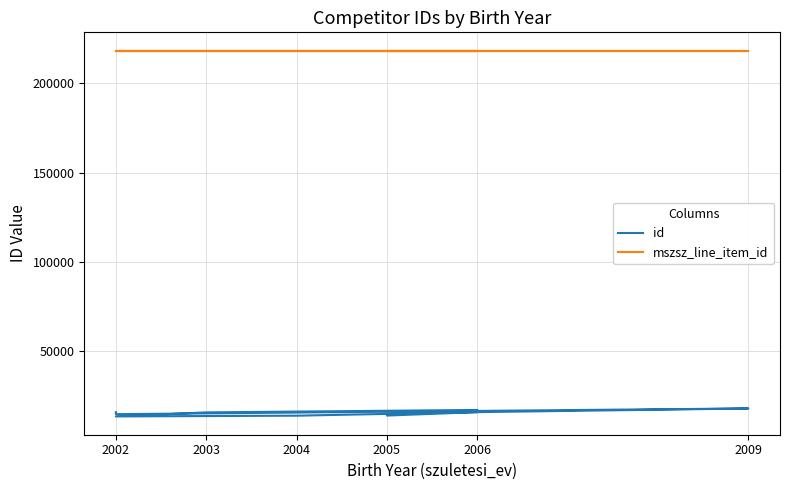

Rank the series at 2002 from highest to lowest value.

mszsz_line_item_id, id